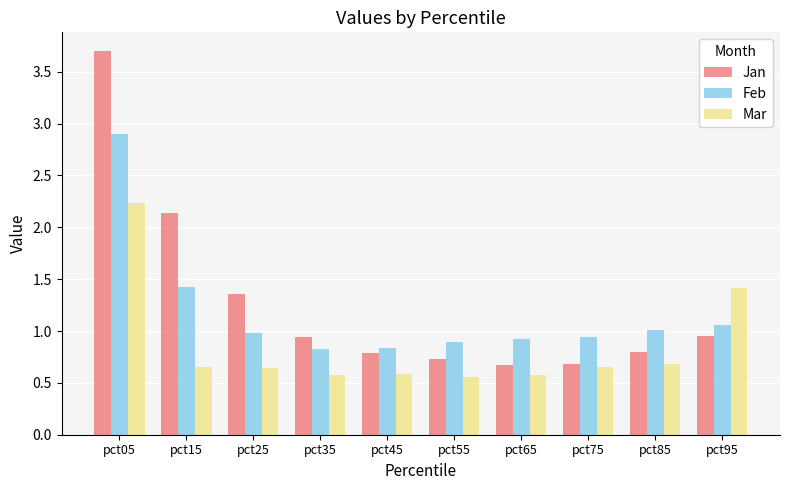

What is the difference between the maximum and second lowest values in the Feb series?

2.1